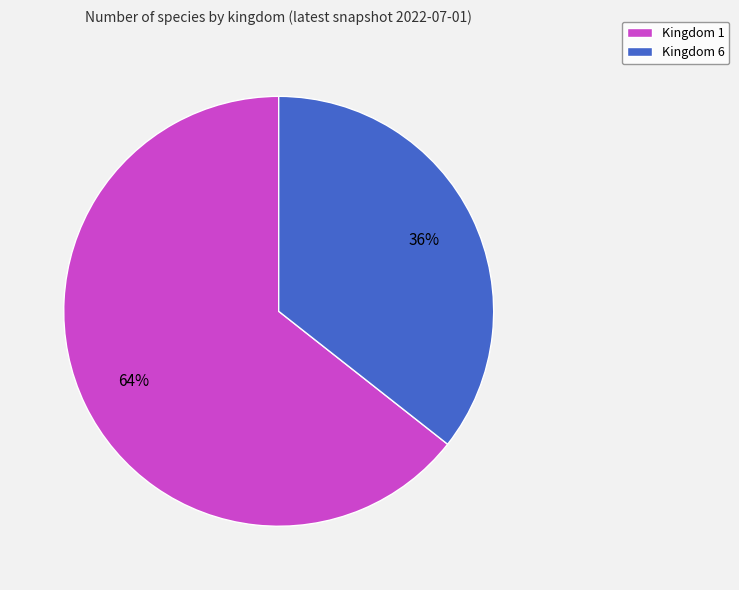

Do Kingdom 6 and Kingdom 1 together represent more than half of the pie?

Yes